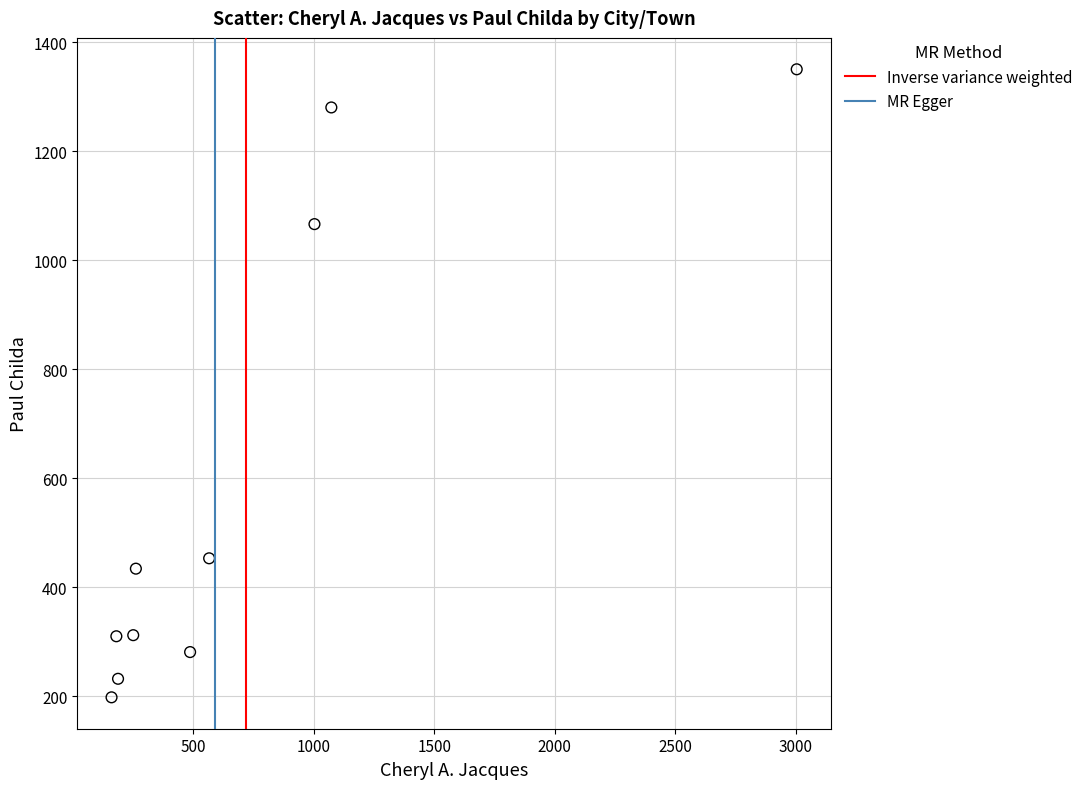

What Y value in the scatter plot is closest to 774?

1066